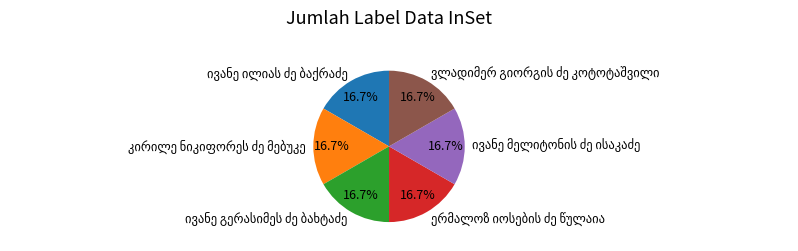

Is there a majority slice in this chart?

No